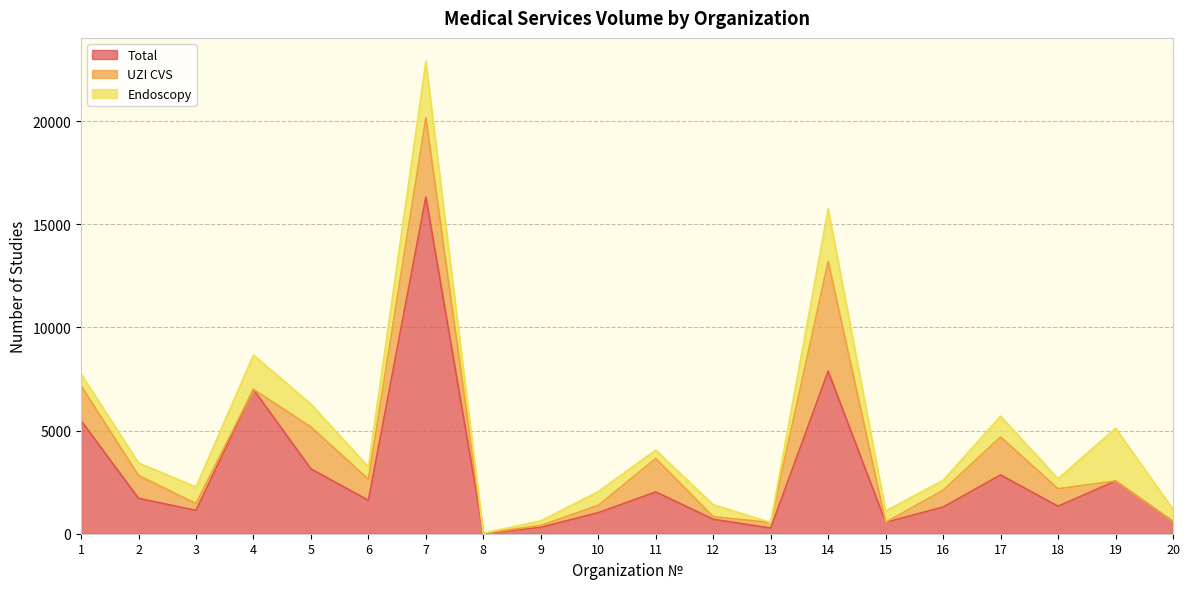

Which series has the largest total across all categories?

Total